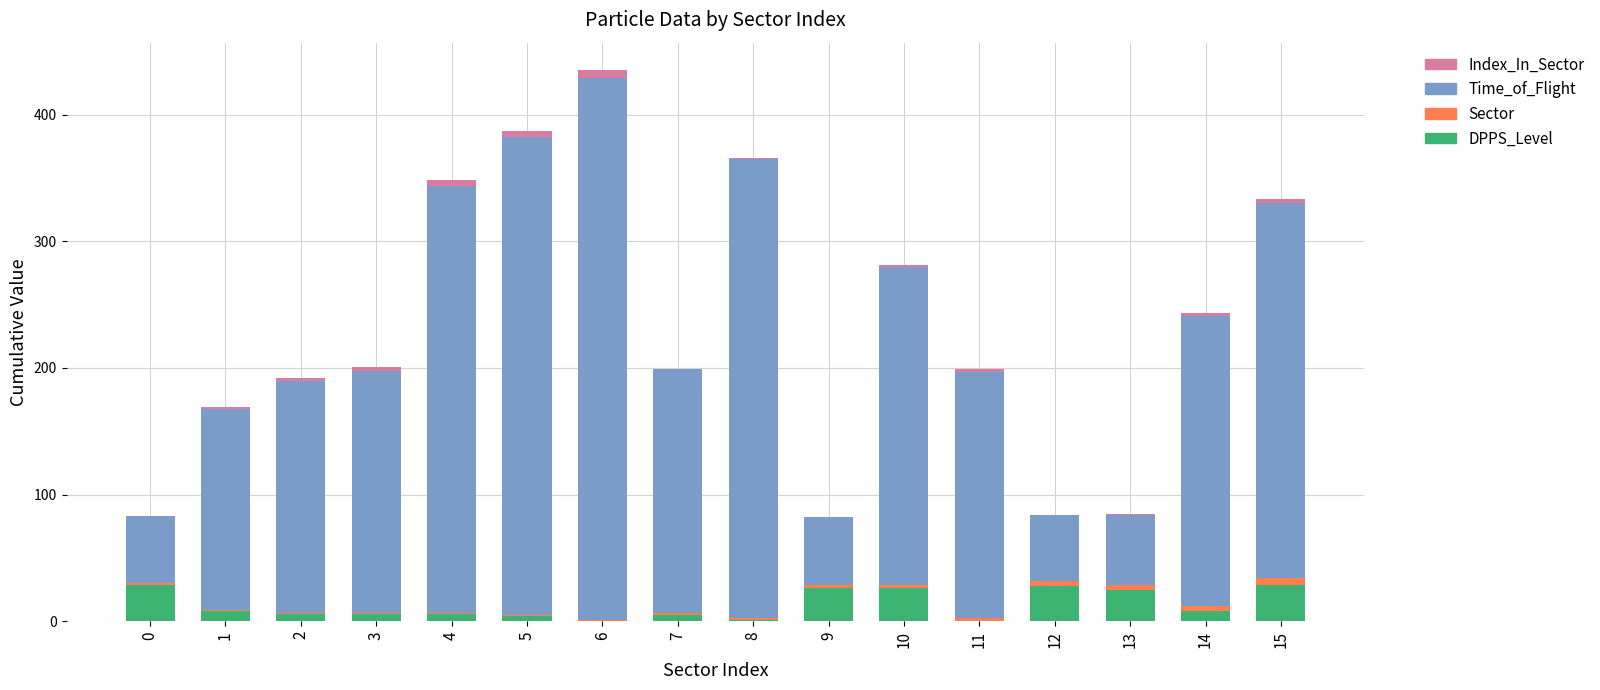

At which category is the sum across all series the highest?

6